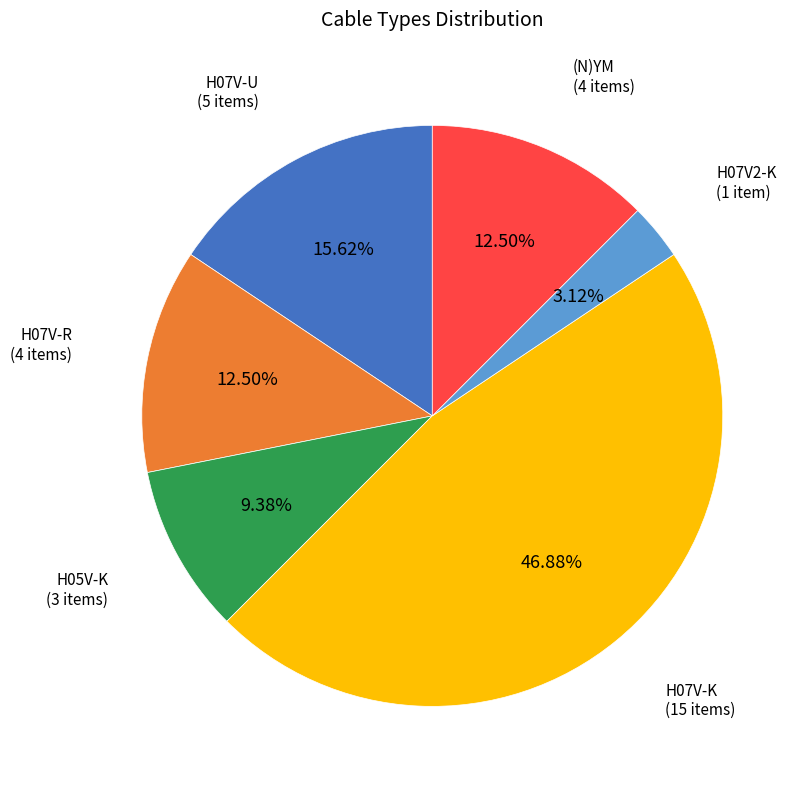

Is there any slice that represents more than half of the pie?

No